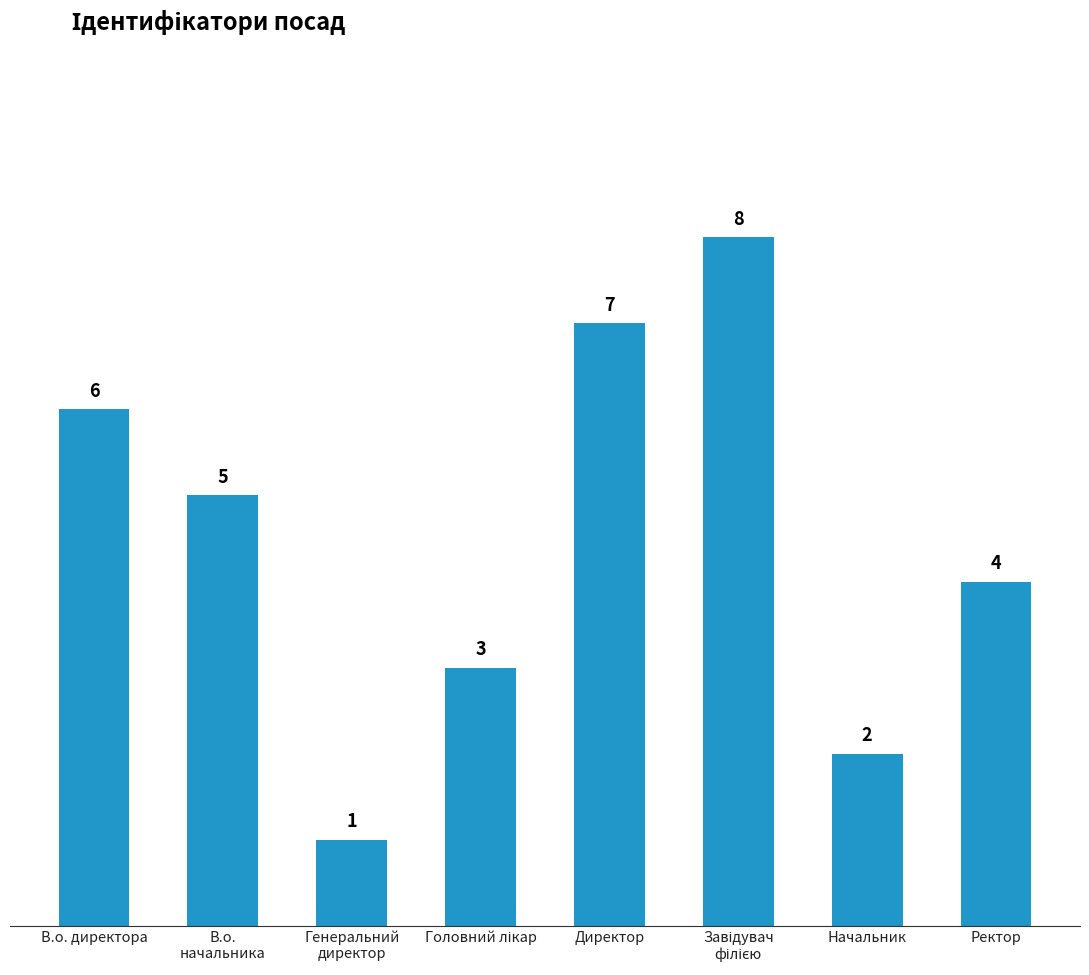

Where does the data first go above 5?

В.о. директора